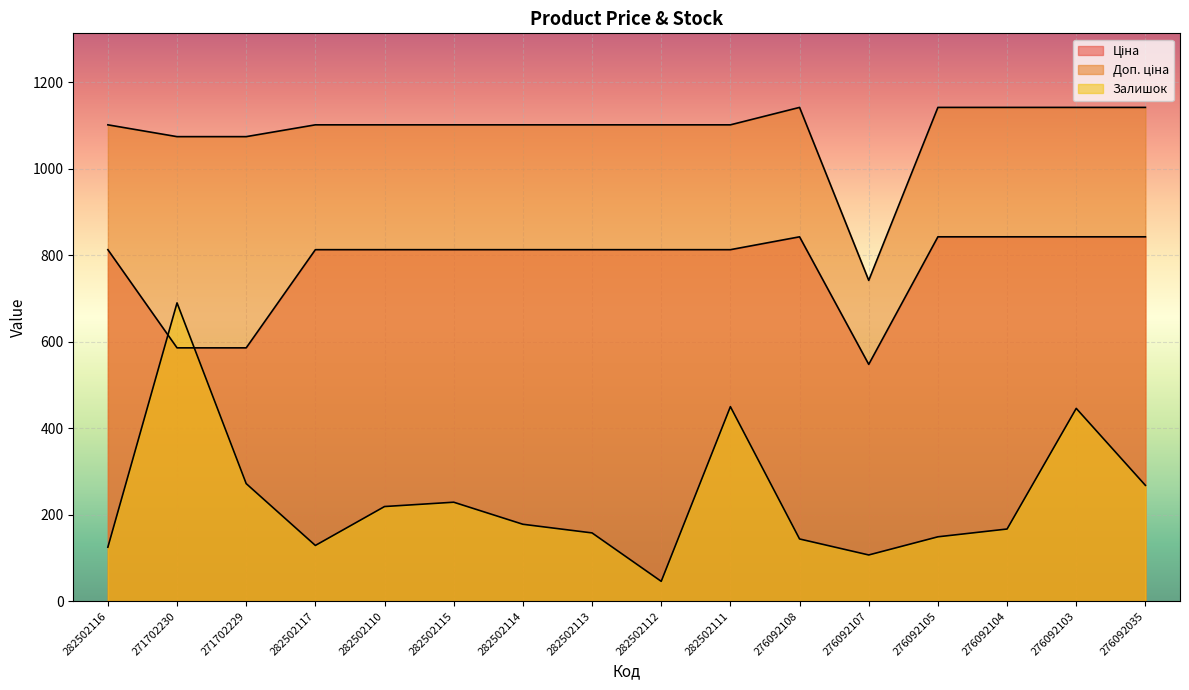

List the series in order of their peak value, lowest first.

Залишок, Ціна, Доп. ціна